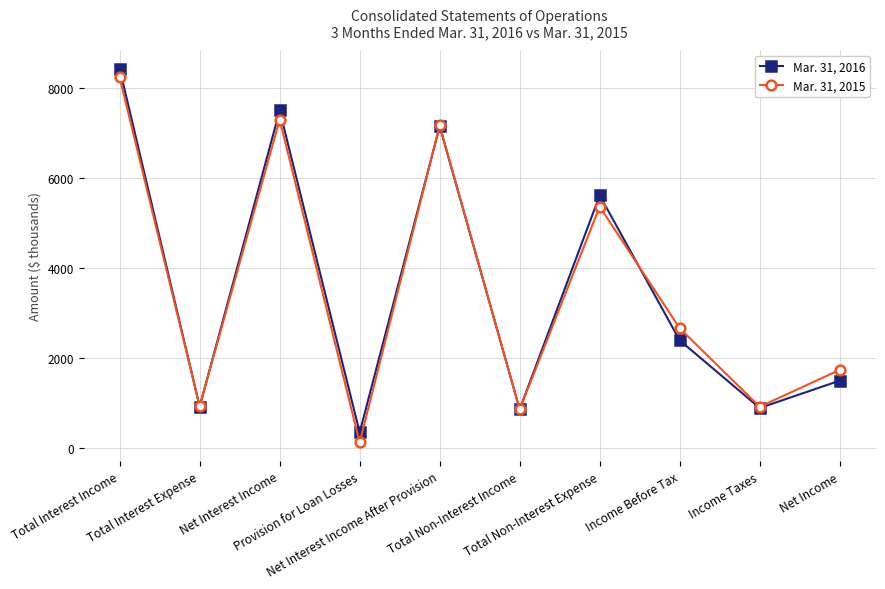

Rank the series by their average value, from lowest to highest.

Mar. 31, 2015, Mar. 31, 2016